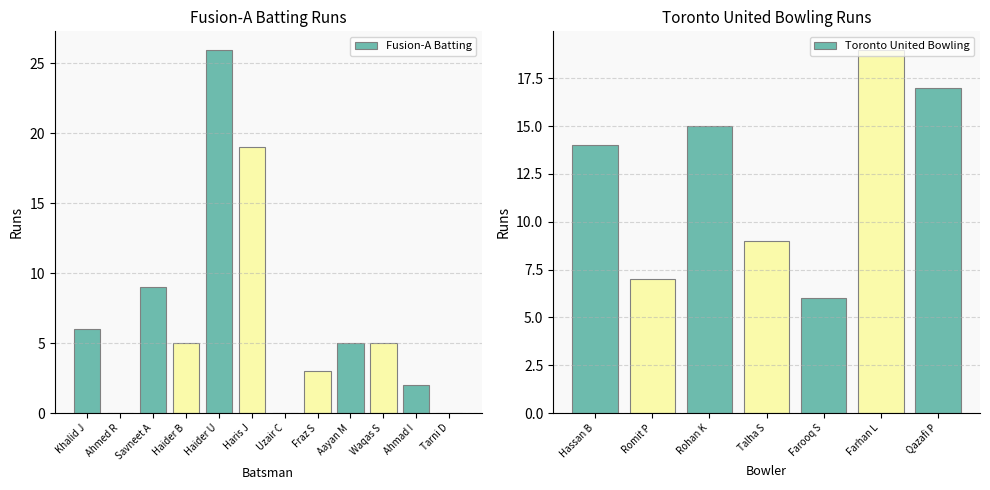

The Fusion-A Batting series shows 13 at Savneet A. True or false?

False